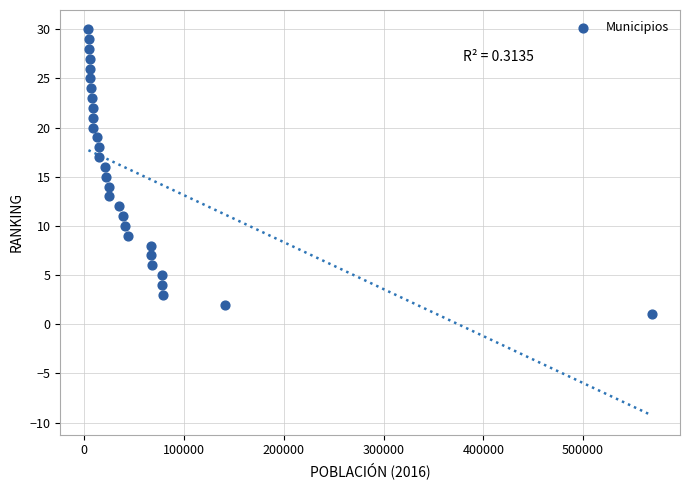

What is the range of Y values (max minus min)?

29